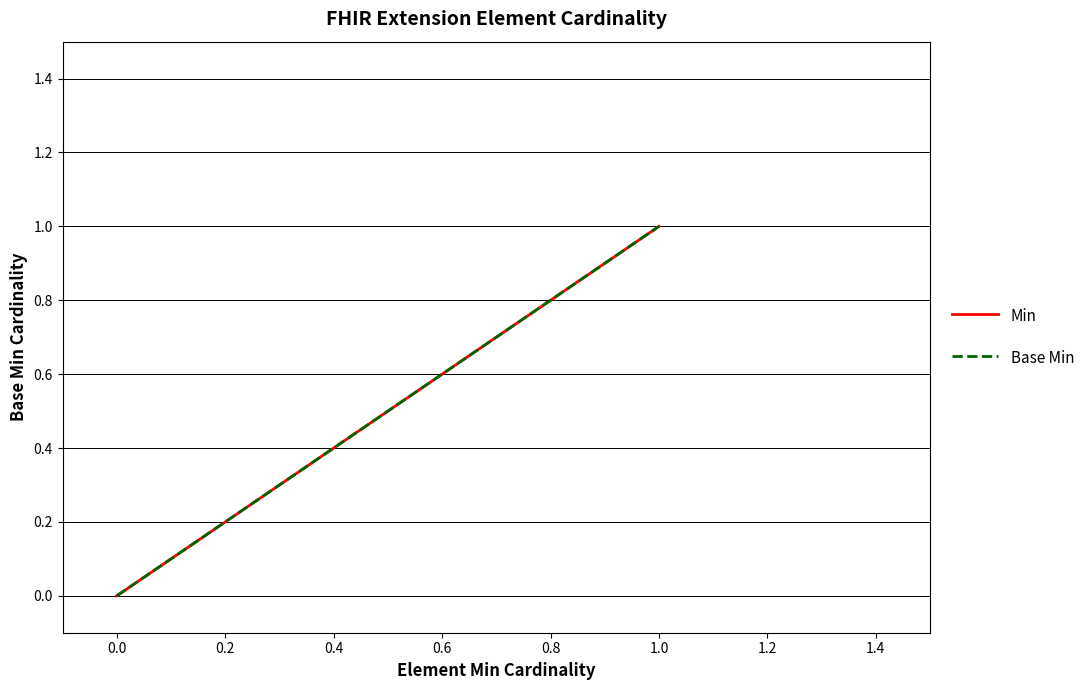

What is the value of the Base Min point at the 5th from the left?

1